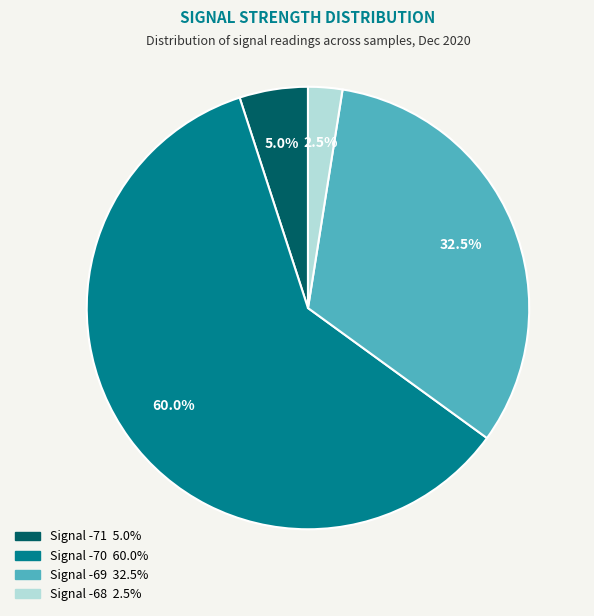

Does any single category account for the majority?

Yes